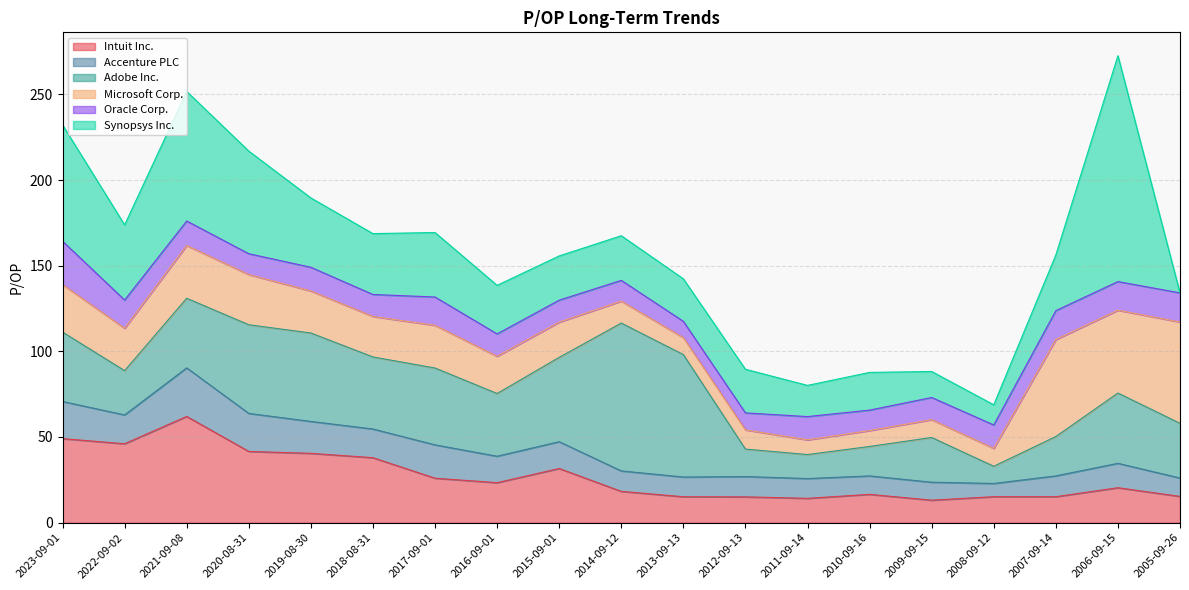

What is the value of the Microsoft Corp. point at the 9th from the left?

20.6